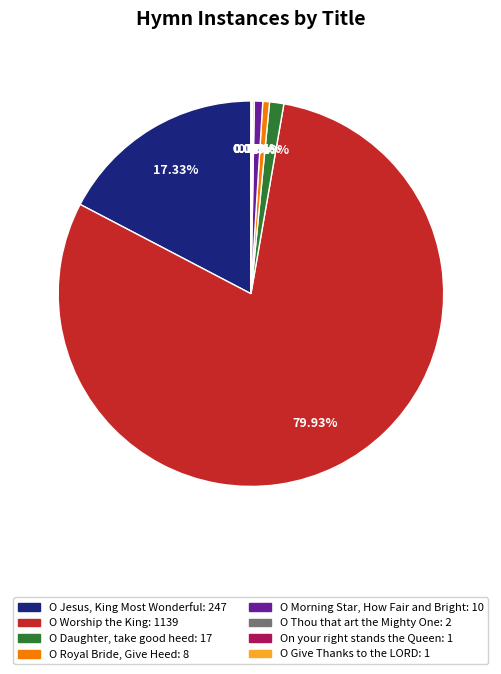

What percentage do O Royal Bride, Give Heed and O Jesus, King Most Wonderful together represent?

17.9%